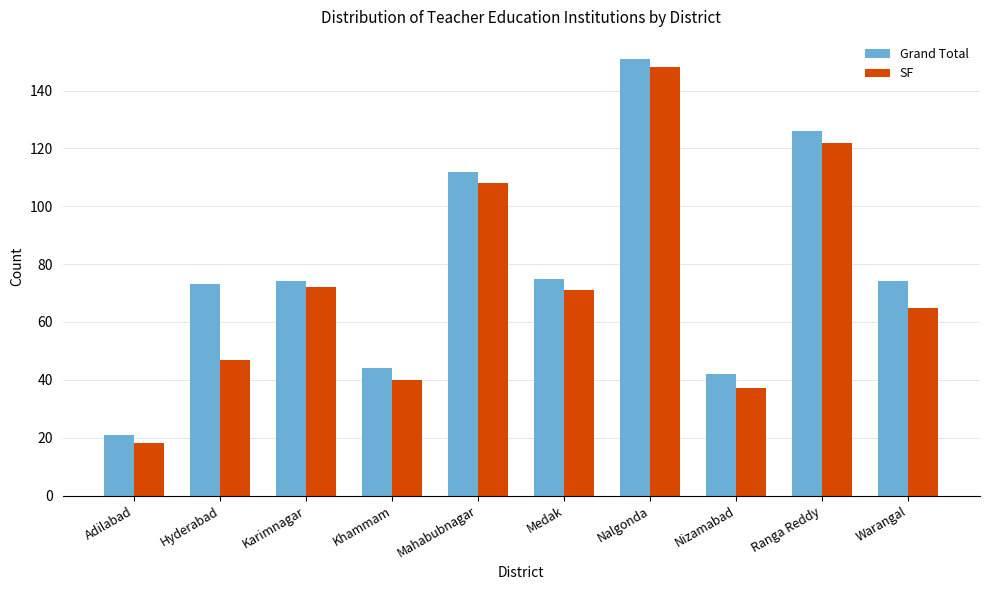

What is the label of the 10th bar from the left?

Warangal